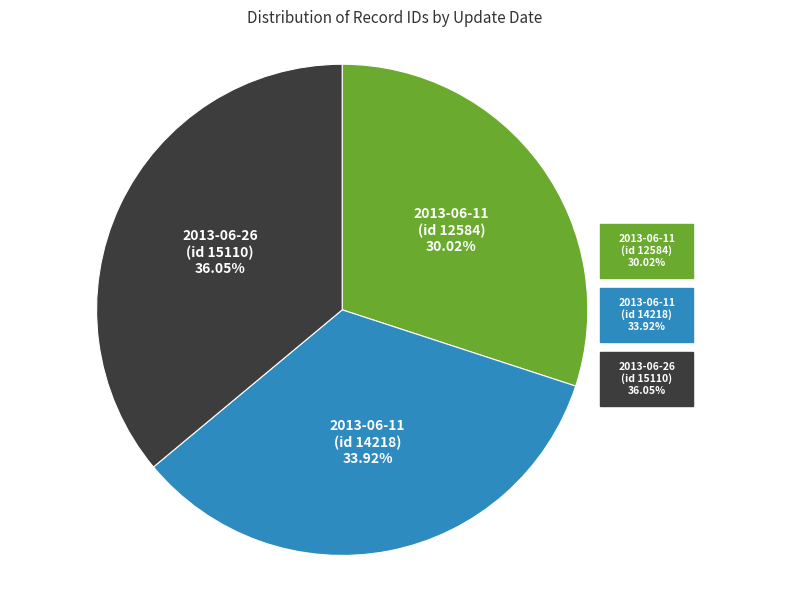

To the nearest percent, what is the combined percentage of 2013-06-26 (id 15110) and 2013-06-11 (id 12584)?

66%